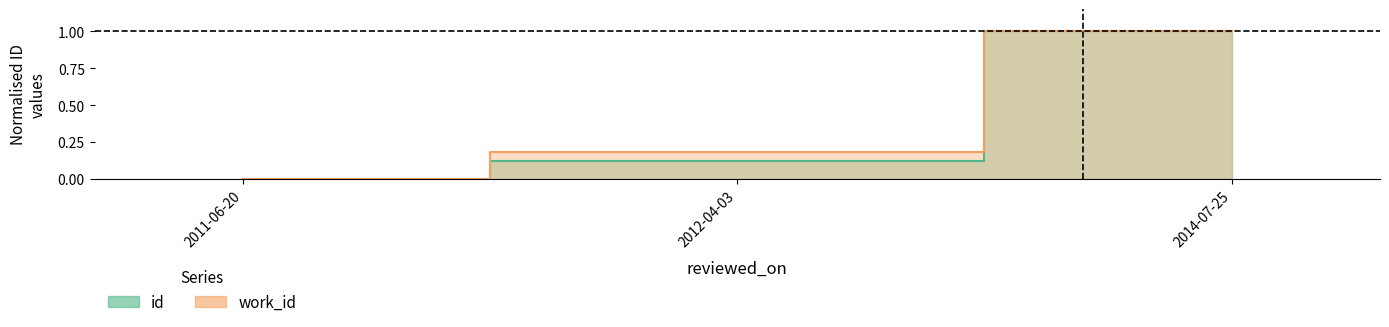

Which category has the lowest value in the id series?

2011-06-20